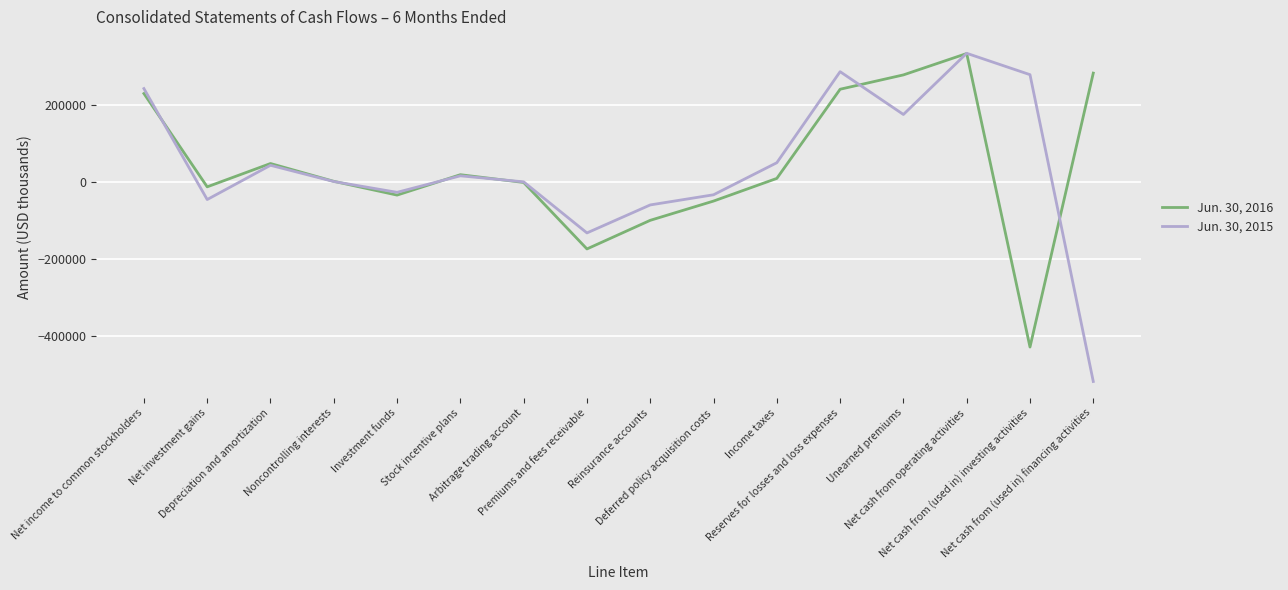

What position from the left is Net cash from (used in) investing activities?

15